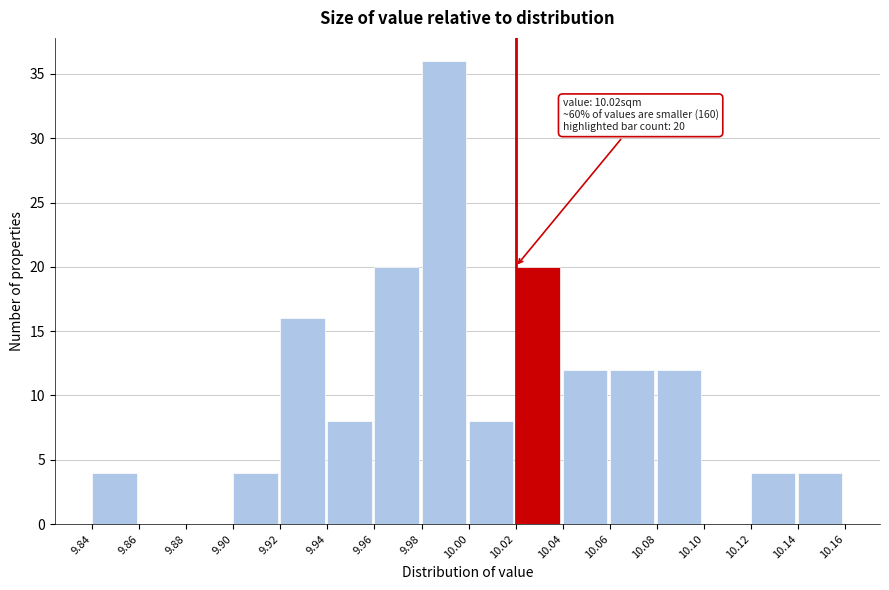

Which range on the x-axis has the tallest bar?

9.98 to 10.00